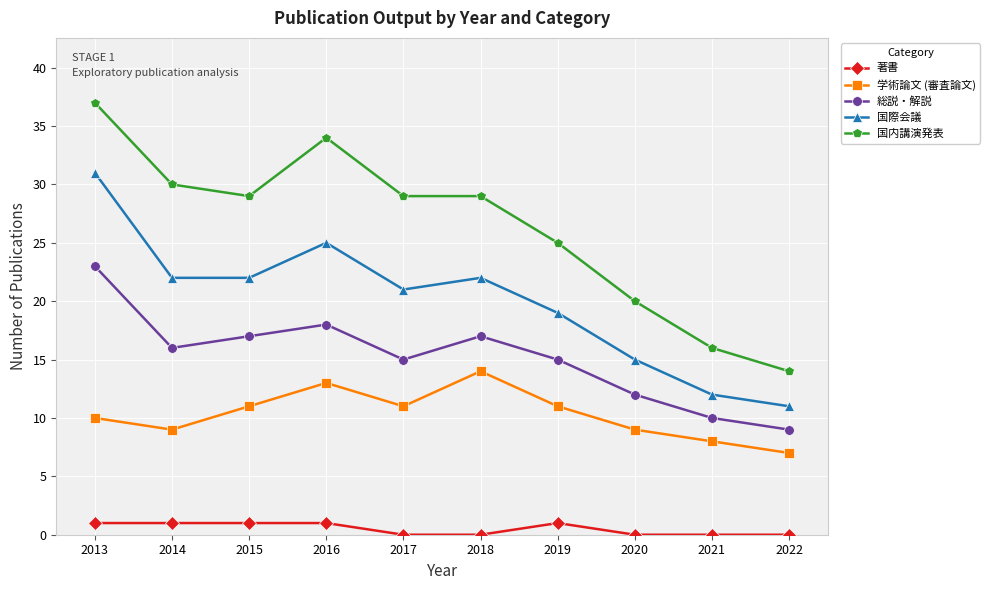

True or false: 国際会議 and 国内講演発表 intersect in this chart.

False